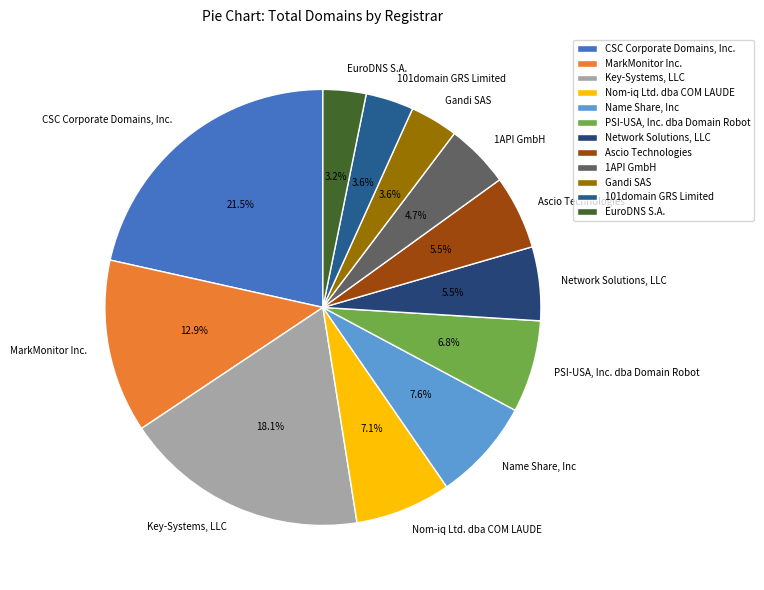

Between Nom-iq Ltd. dba COM LAUDE and Gandi SAS, which is larger?

Nom-iq Ltd. dba COM LAUDE